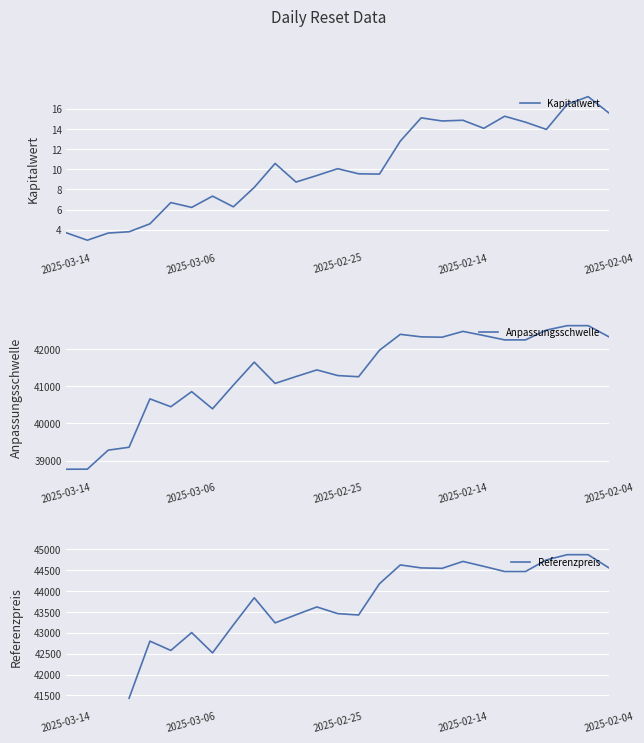

List the series in order of their peak value, lowest first.

Kapitalwert, Anpassungsschwelle, Referenzpreis